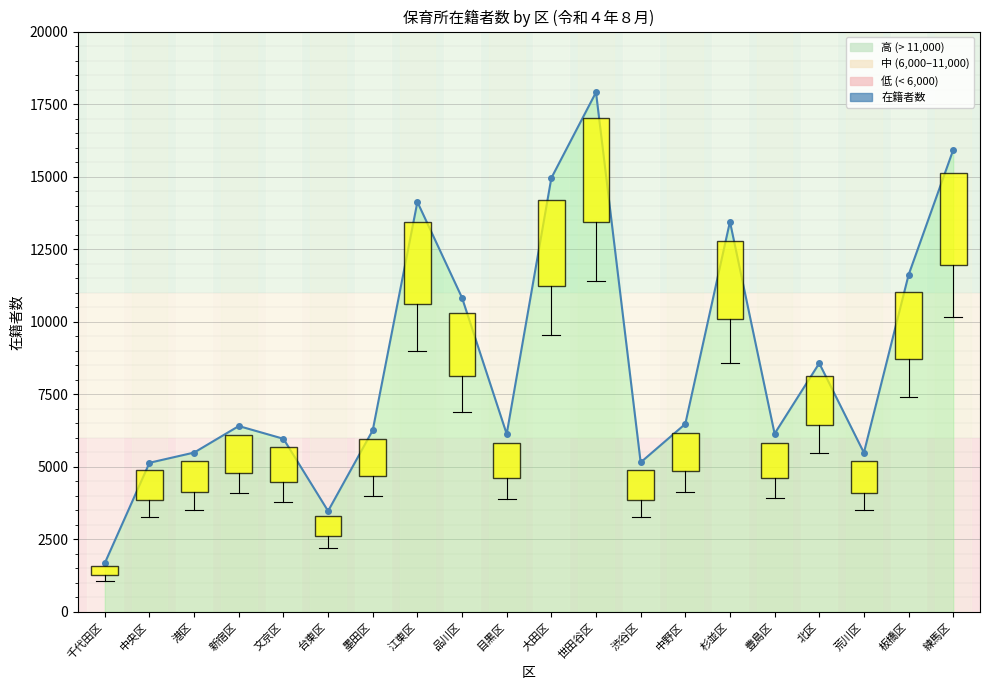

What is the ratio of the value at 港区 to the value at 品川区?

0.5